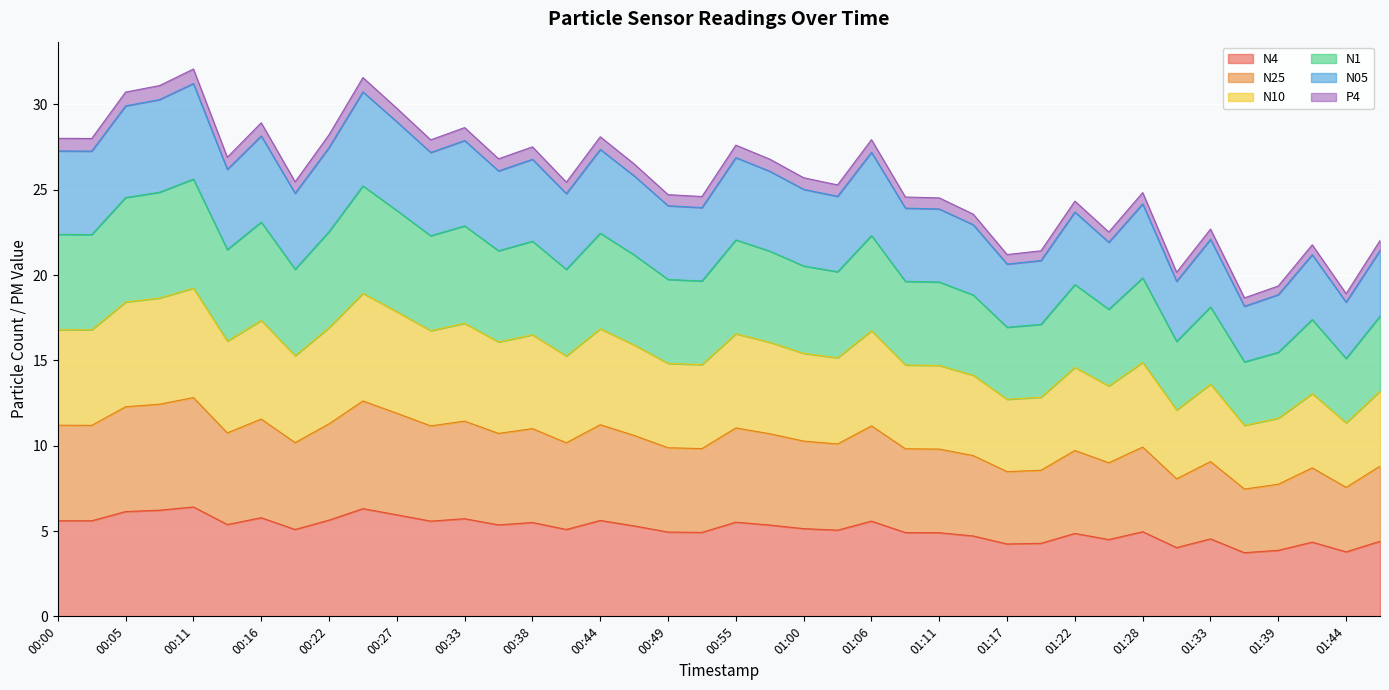

How many series are shown in this chart?

6